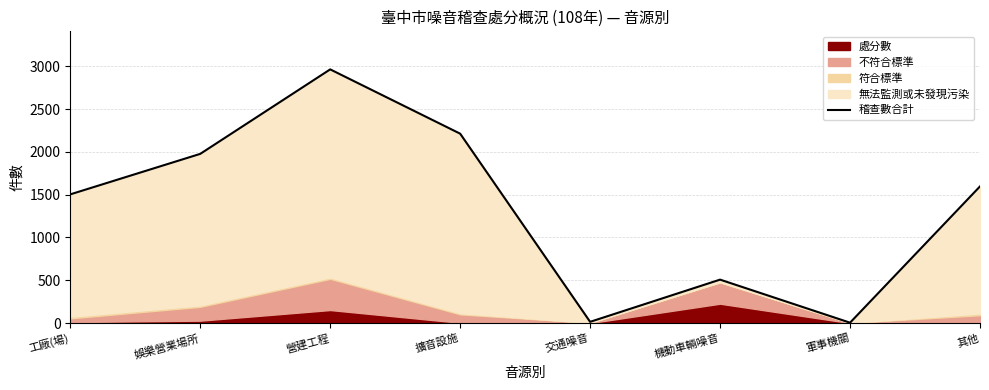

How many lines are shown in the chart?

1